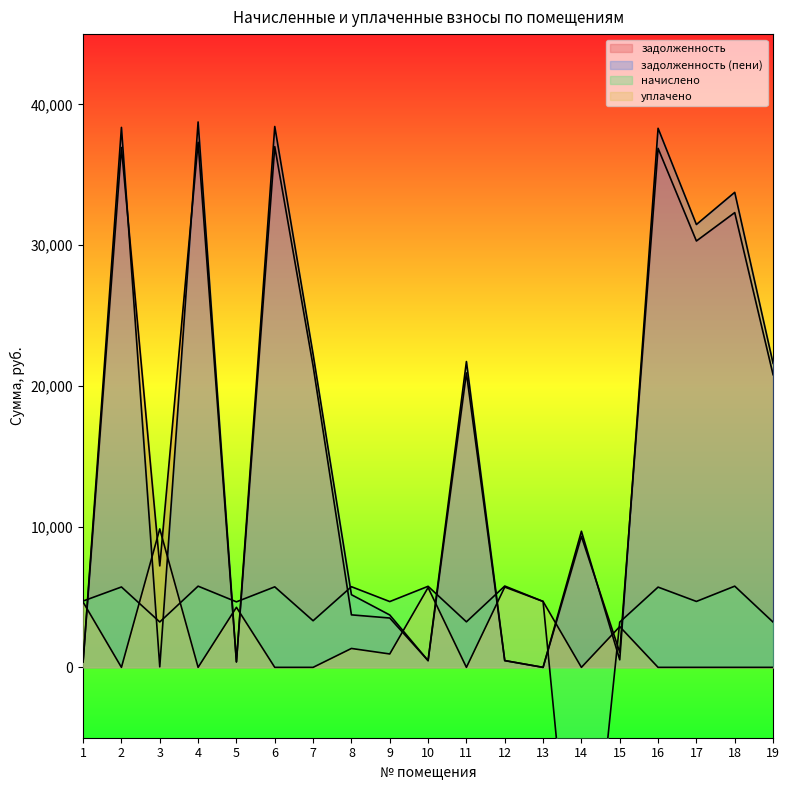

Which has a higher value, 6 or 10?

6